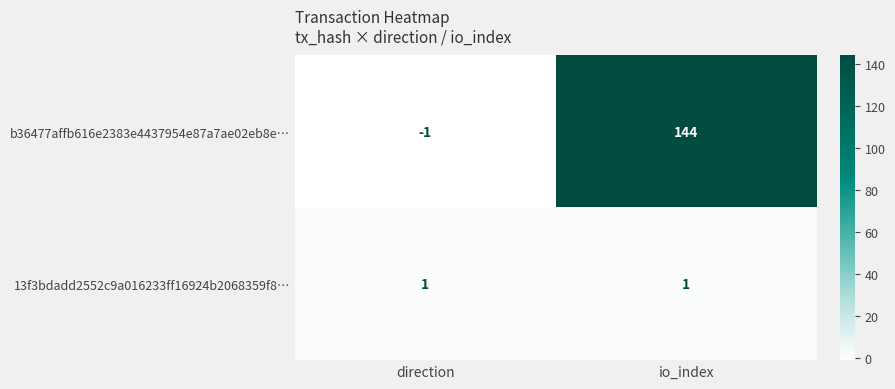

What is the difference between the b36477affb616e2383e4437954e87a7ae02eb8e… values at io_index and direction?

145